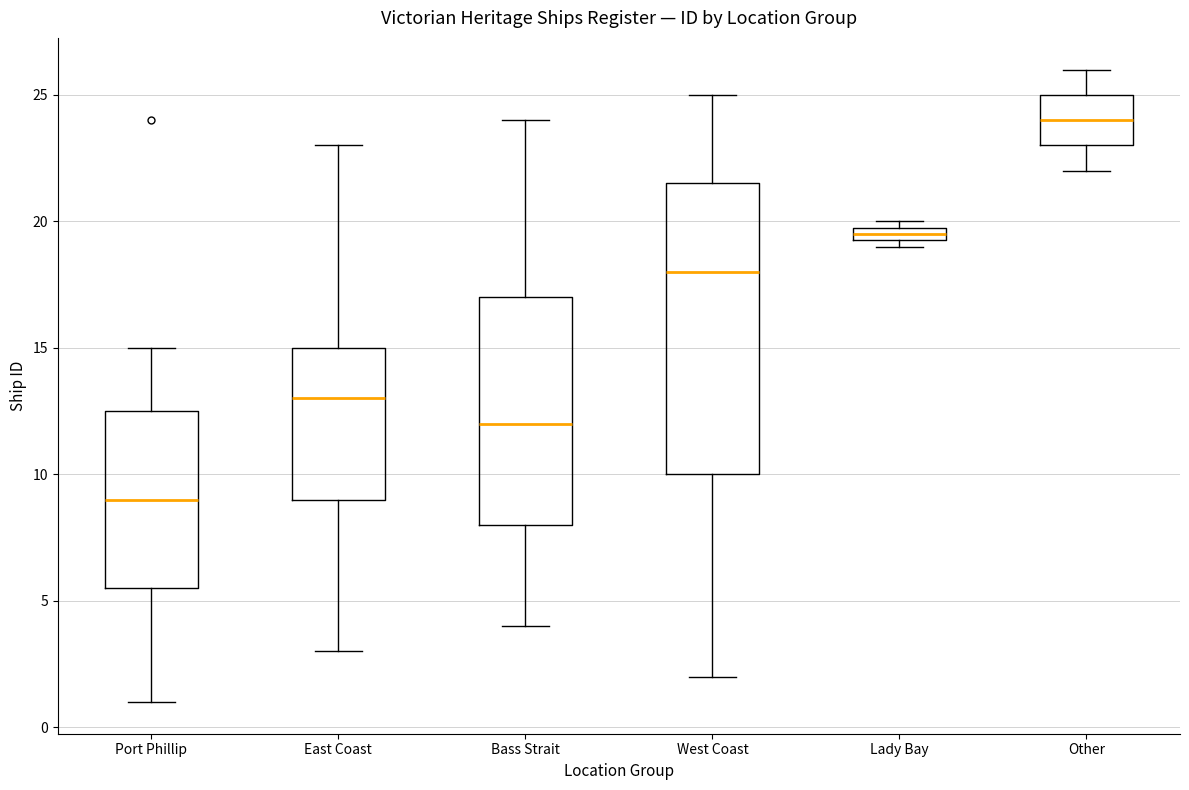

Comparing the boxes themselves (not the whiskers), which one is the tallest?

West Coast